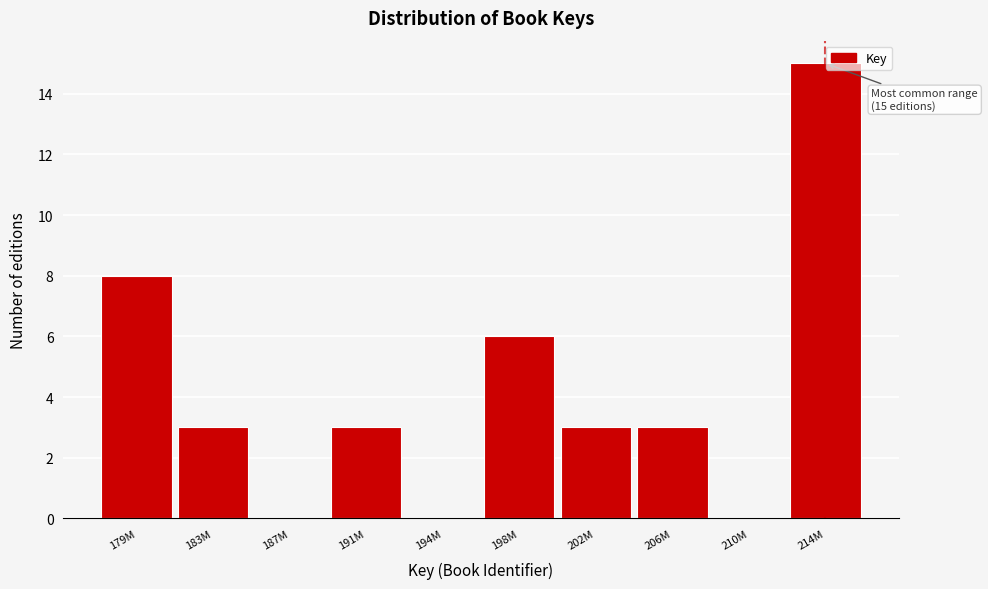

Reading left to right, what are all the values shown in this chart?

179M=8	183M=3	187M=0	191M=3	194M=0	198M=6	202M=3	206M=3	210M=0	214M=15